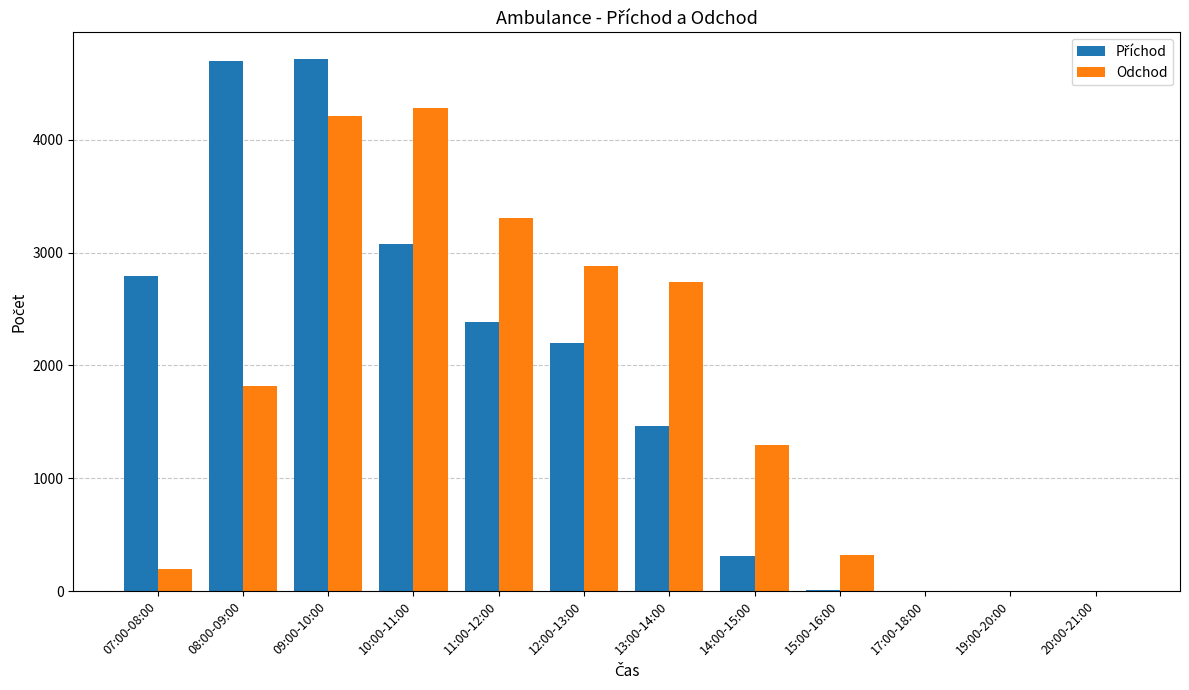

At which category is the sum across all series the highest?

09:00-10:00